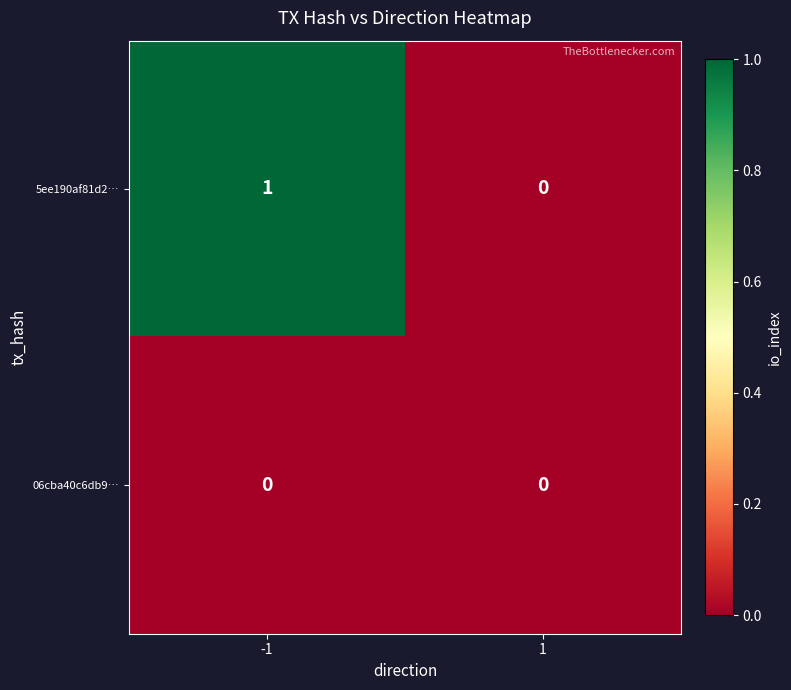

True or false: 06cba40c6db9… has a value of 0 at -1.

True